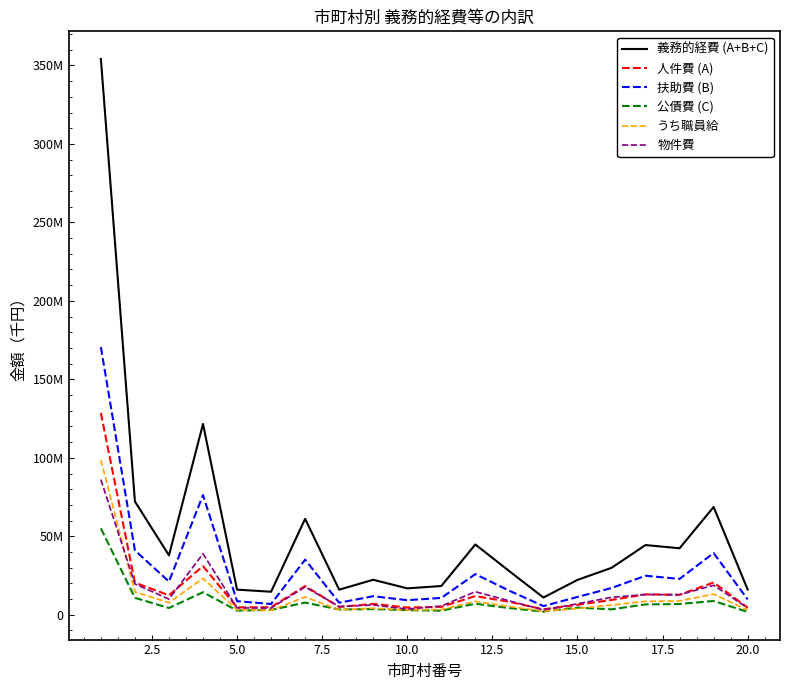

What are all the series names shown in the legend?

義務的経費 (A+B+C), 人件費 (A), 扶助費 (B), 公債費 (C), うち職員給, 物件費